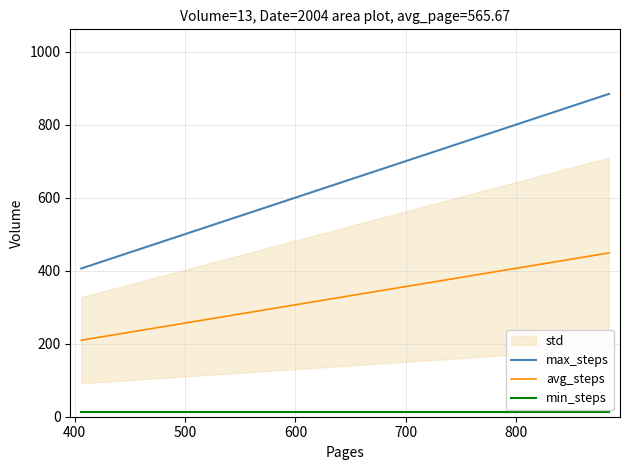

Which series has the widest spread of values?

max_steps